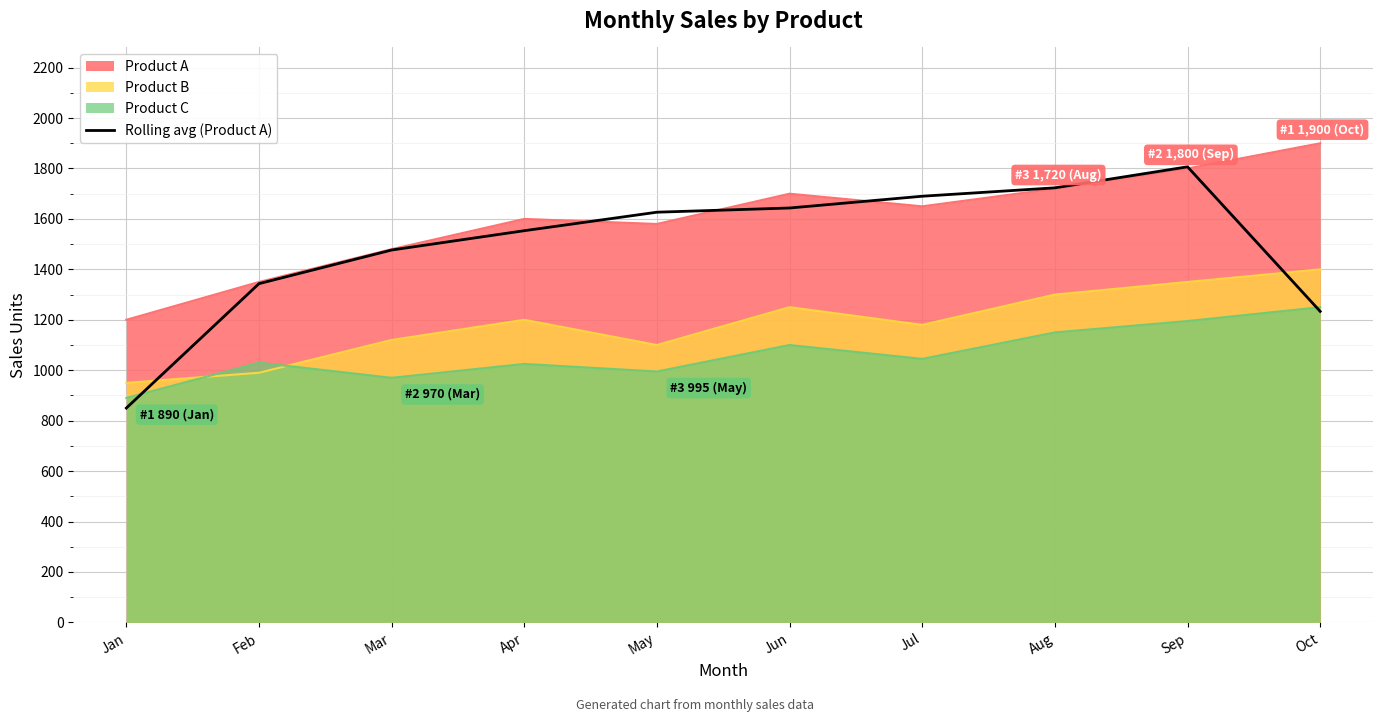

At which category does the data reach its first local peak?

Sep